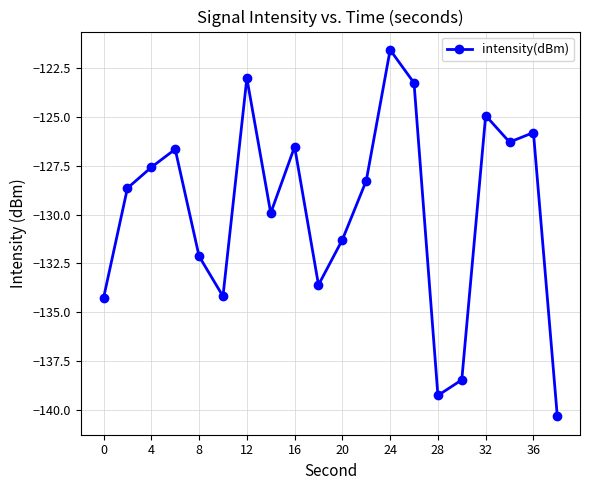

How many lines are shown in the chart?

1